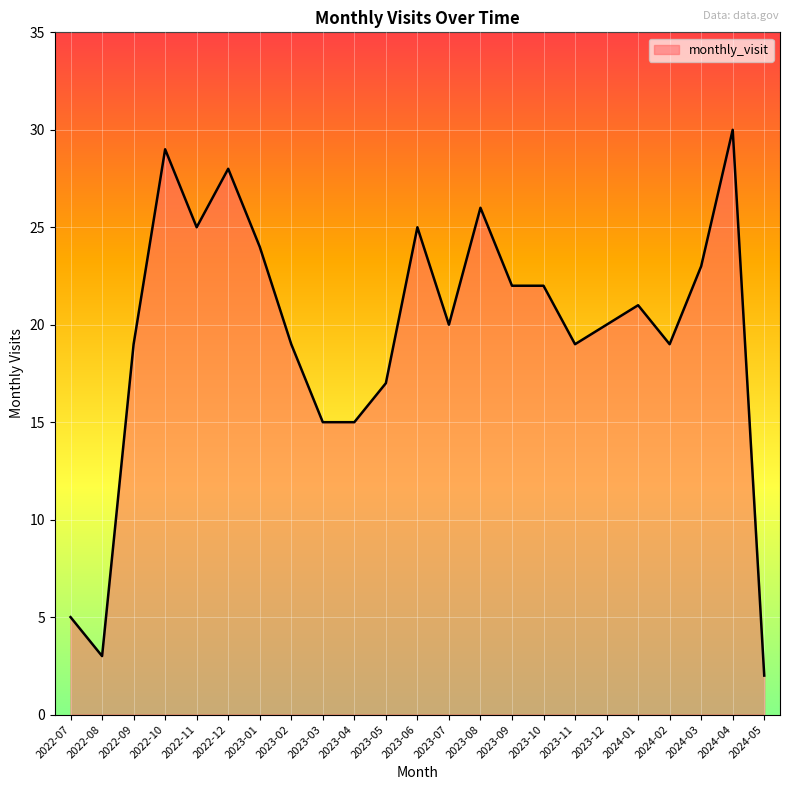

Reading right to left, list all the values displayed in this chart.

2	30	23	19	21	20	19	22	22	26	20	25	17	15	15	19	24	28	25	29	19	3	5